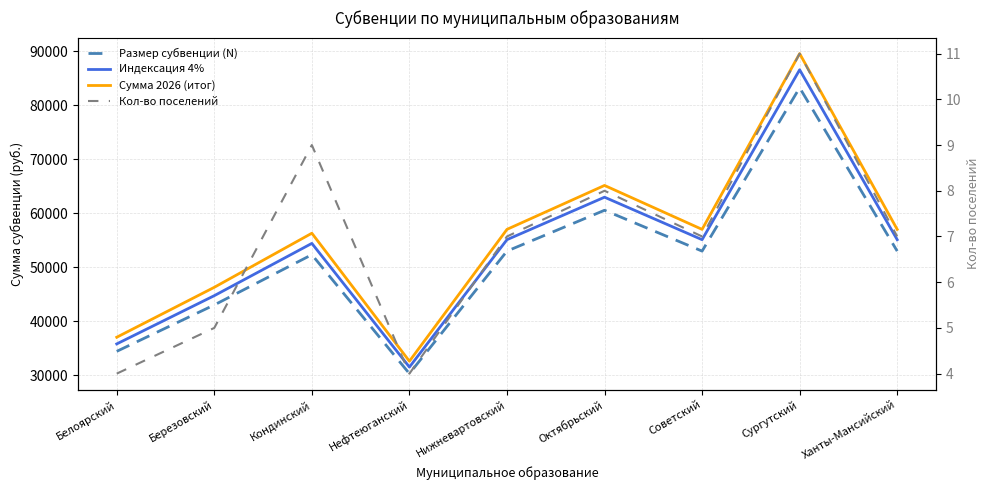

Which series has the largest total across all categories?

Сумма 2026 (итог)